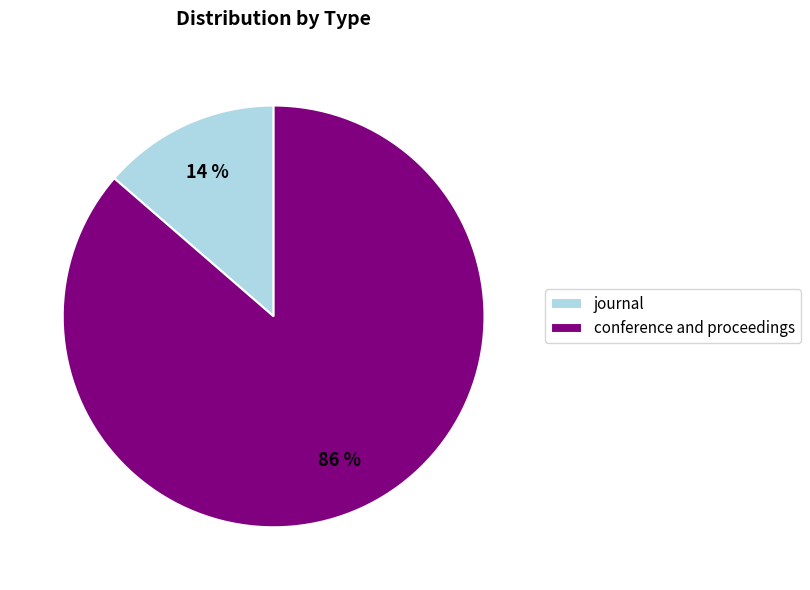

To the nearest percent, what is the average slice percentage?

50%